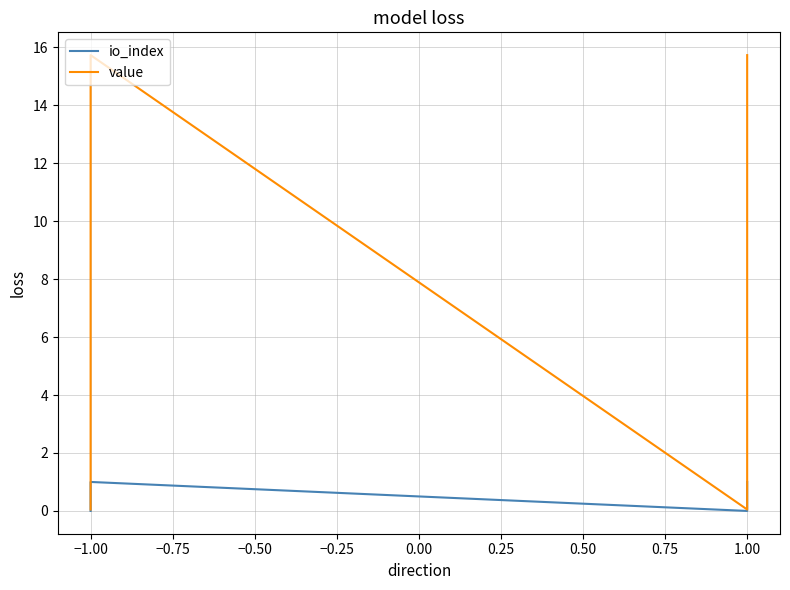

The value of io_index at −1.00 is -0.5. True or false?

False